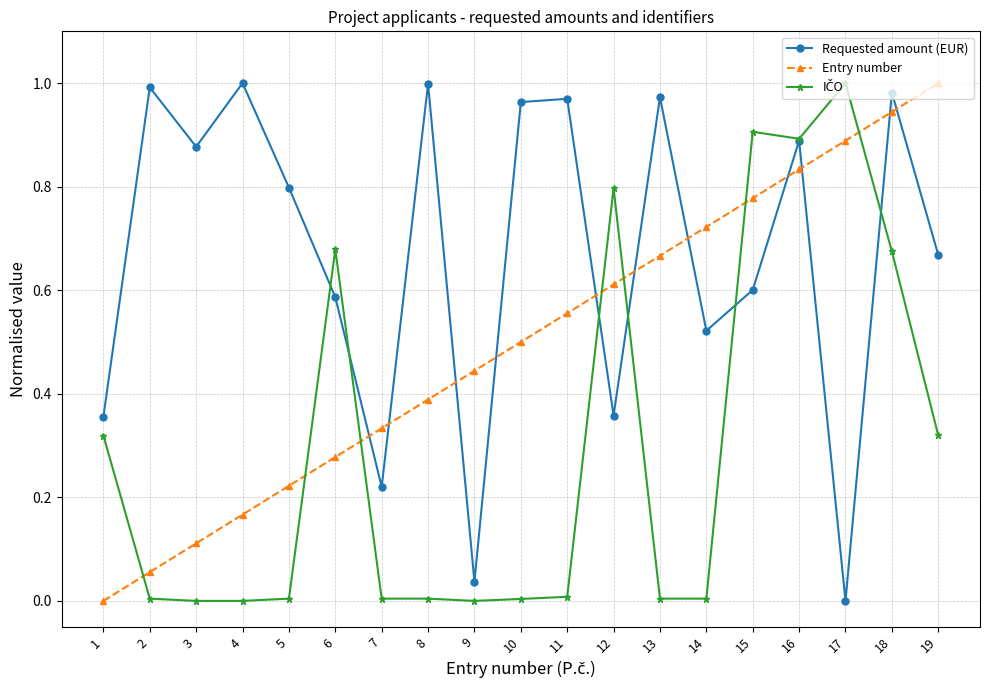

The Requested amount (EUR) series shows 0.9 at 3. True or false?

True